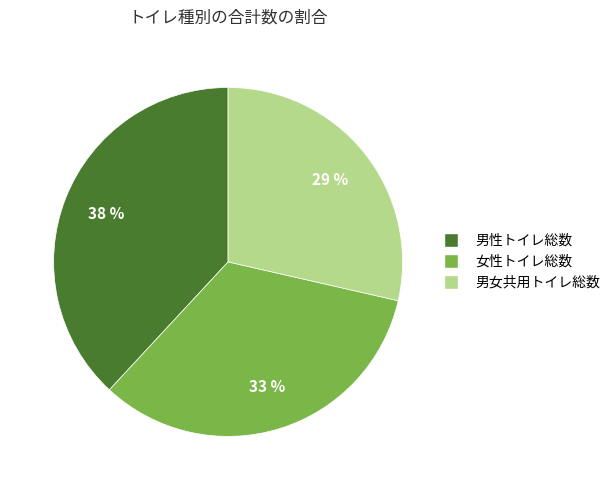

Count the number of slices in the pie.

3